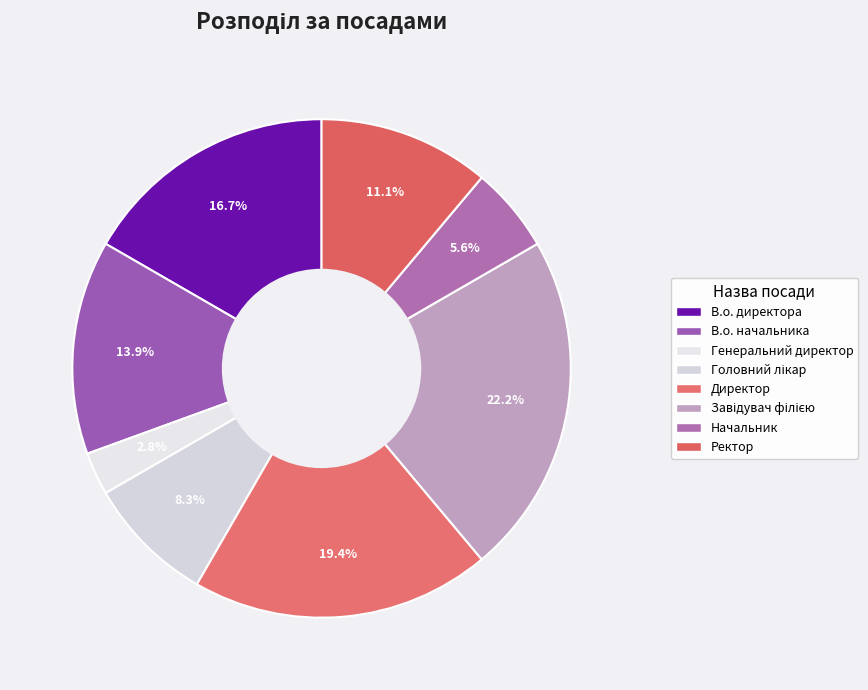

How many segments does this pie chart have?

8